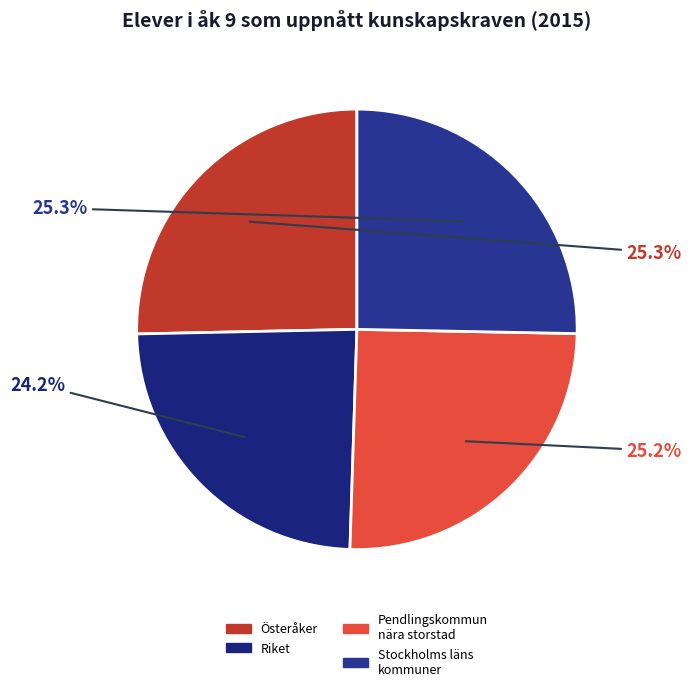

Count the number of slices in the pie.

4